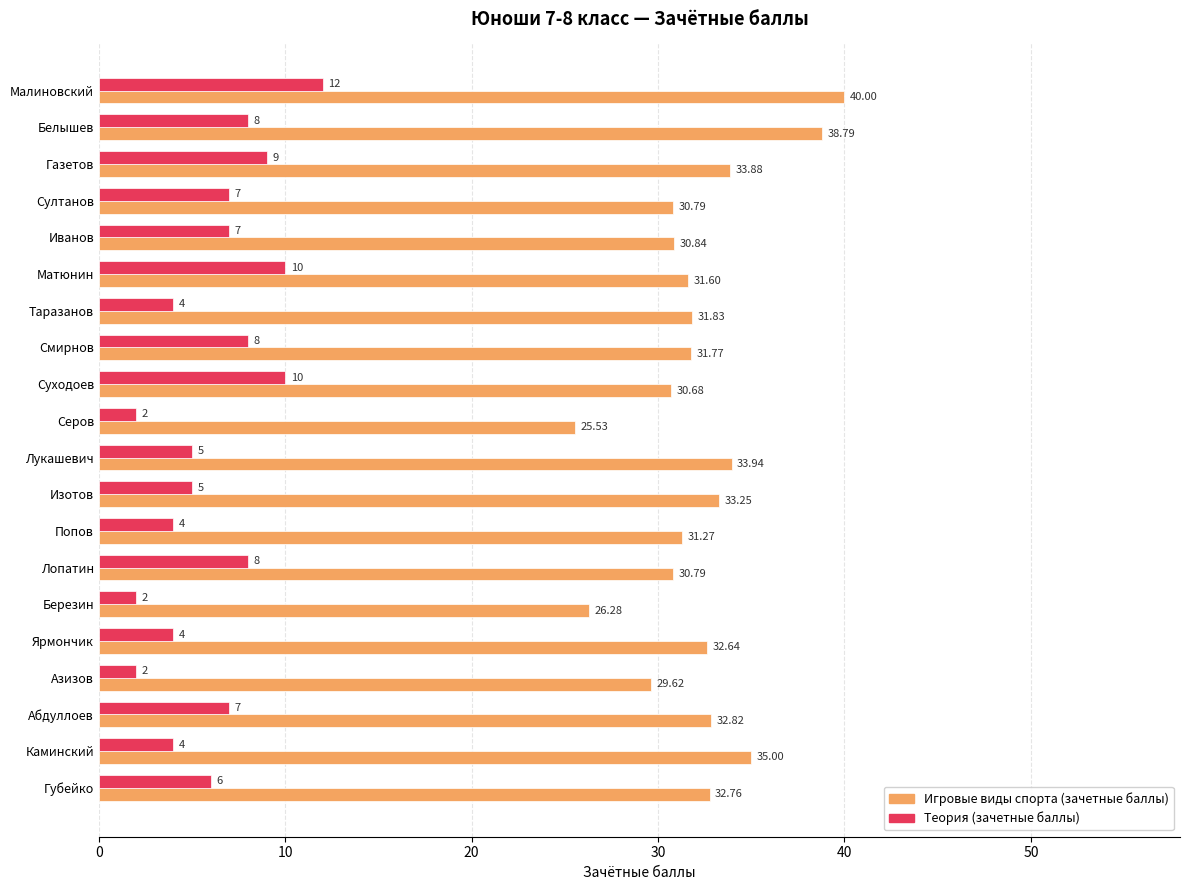

Where is Игровые виды спорта (зачетные баллы) nearest to the value 32?

Таразанов